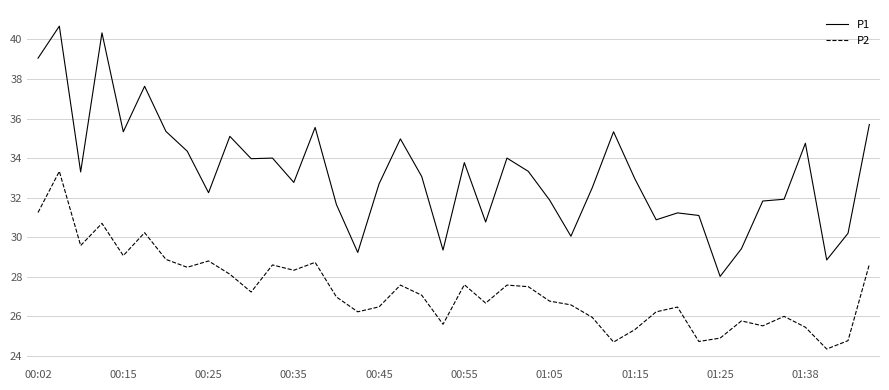

List the series in order of their peak value, highest first.

P1, P2